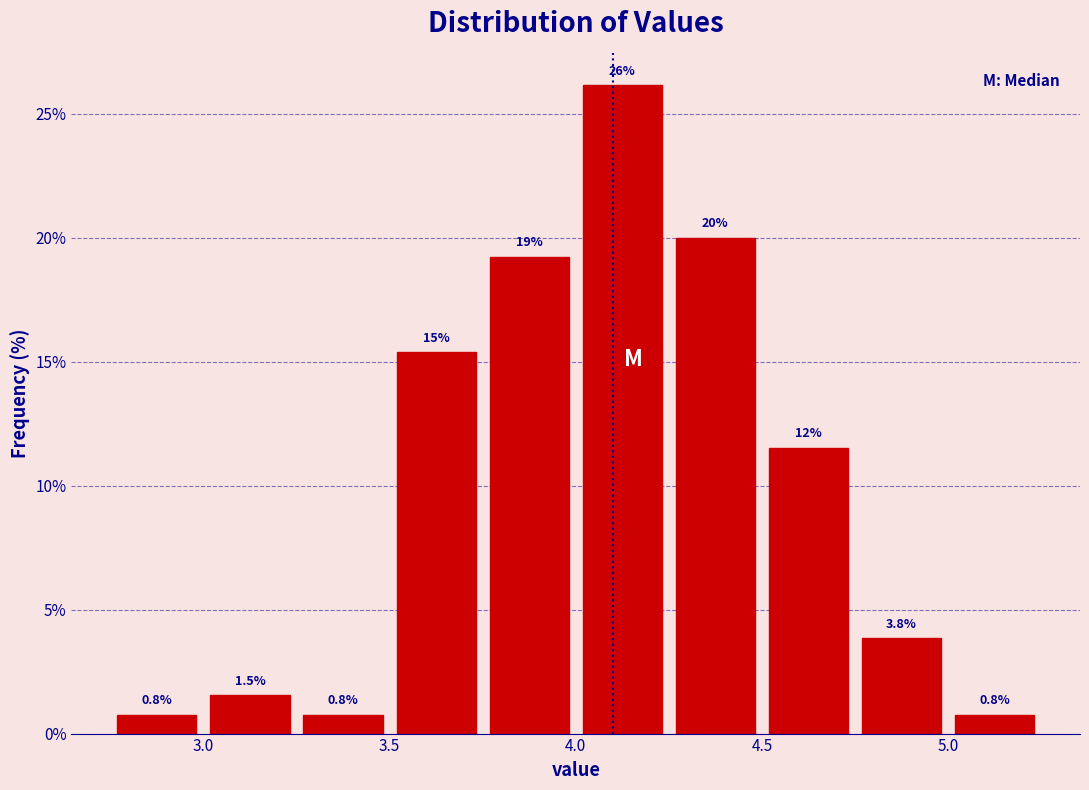

Which range on the x-axis has the tallest bar?

4.00 to 4.25